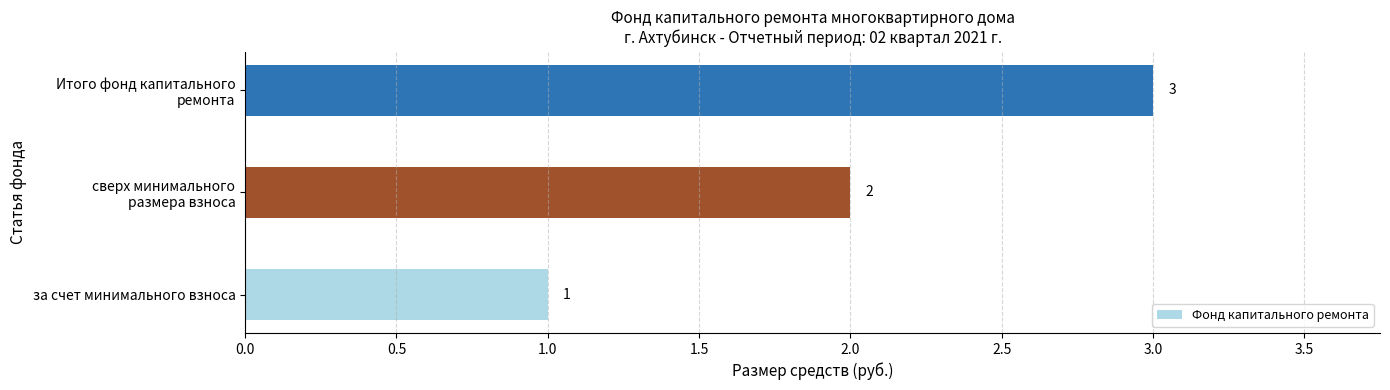

What is the maximum value shown in the chart?

3